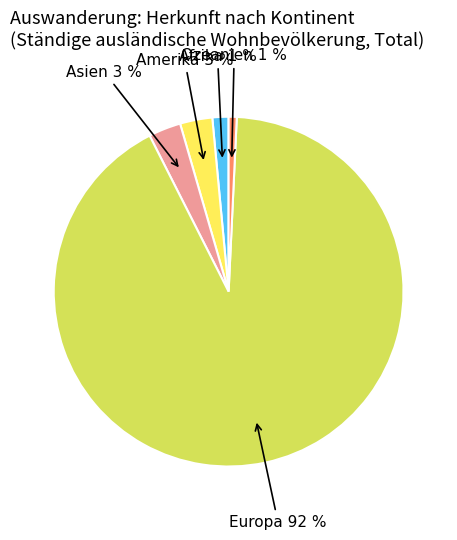

Does any single category account for the majority?

Yes